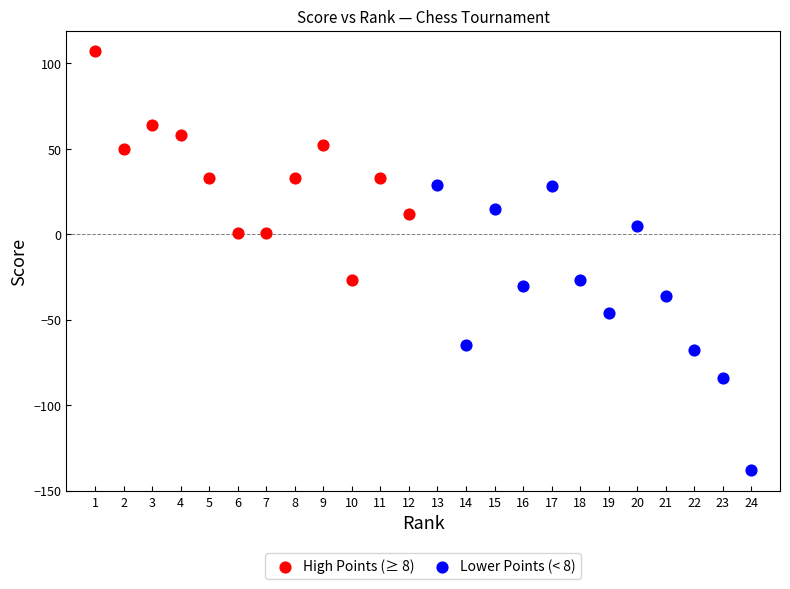

Which series contains the lowest Y value?

Lower Points (< 8)